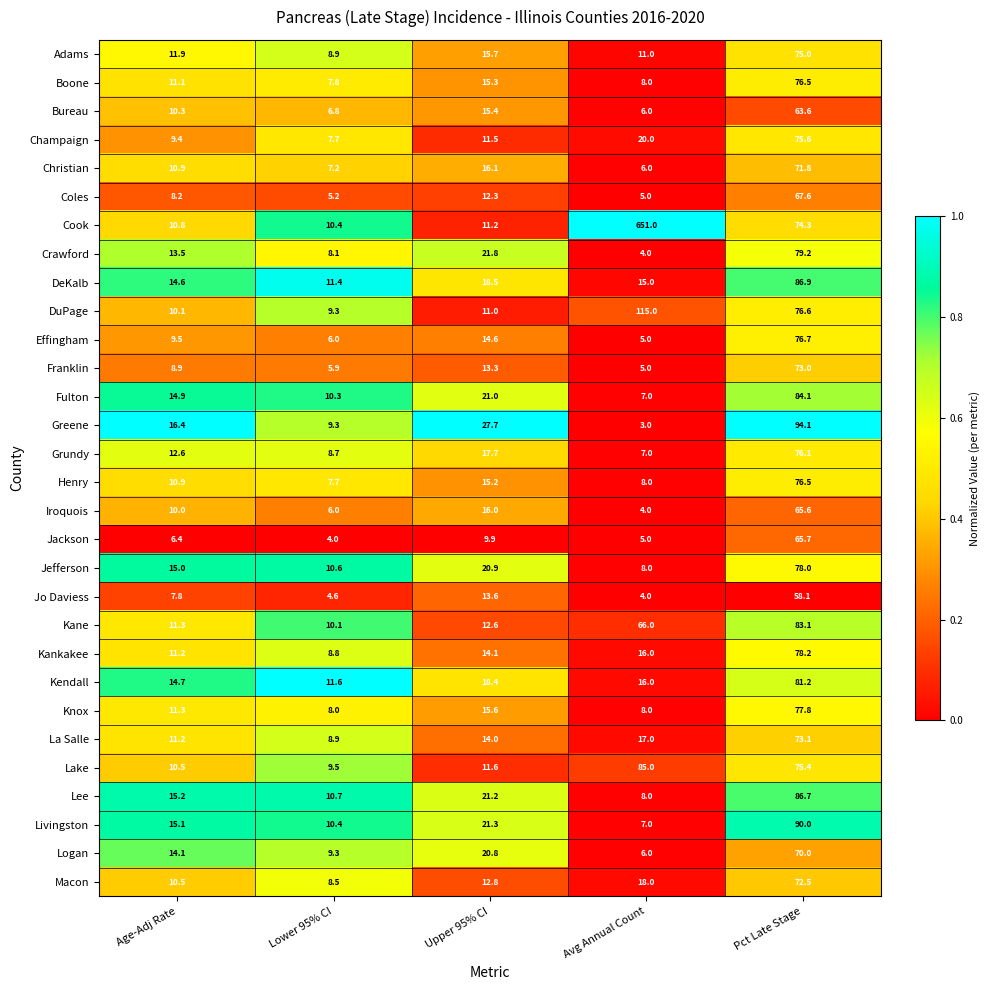

Which series has the widest spread of values?

Cook